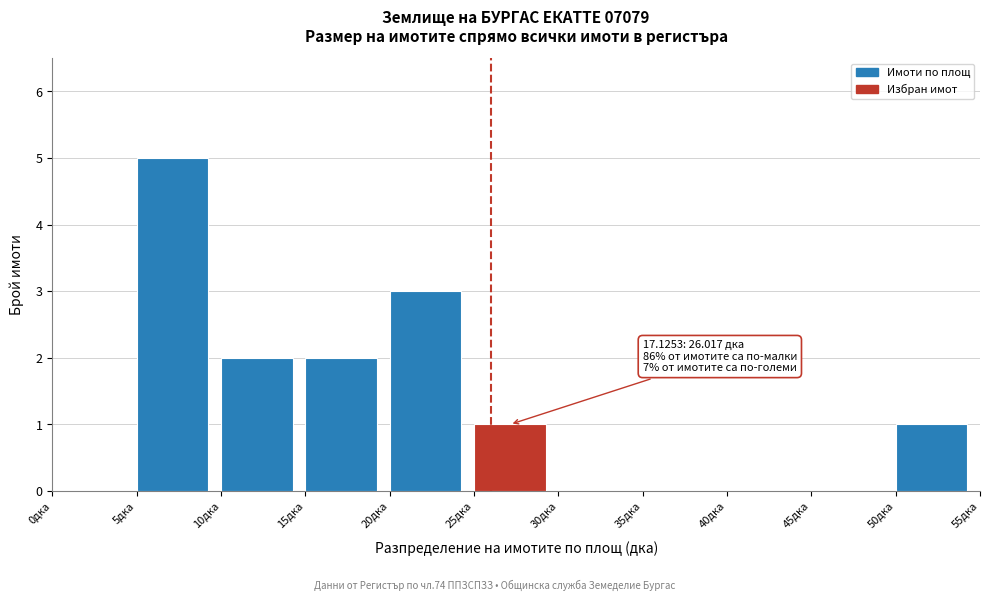

Which range on the x-axis has the tallest bar?

5 to 10